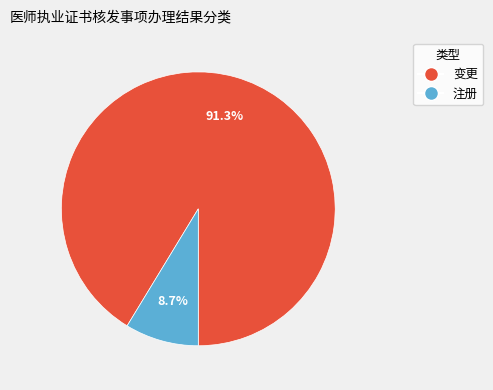

To the nearest percent, what is the difference between the largest and smallest slice percentages?

83%